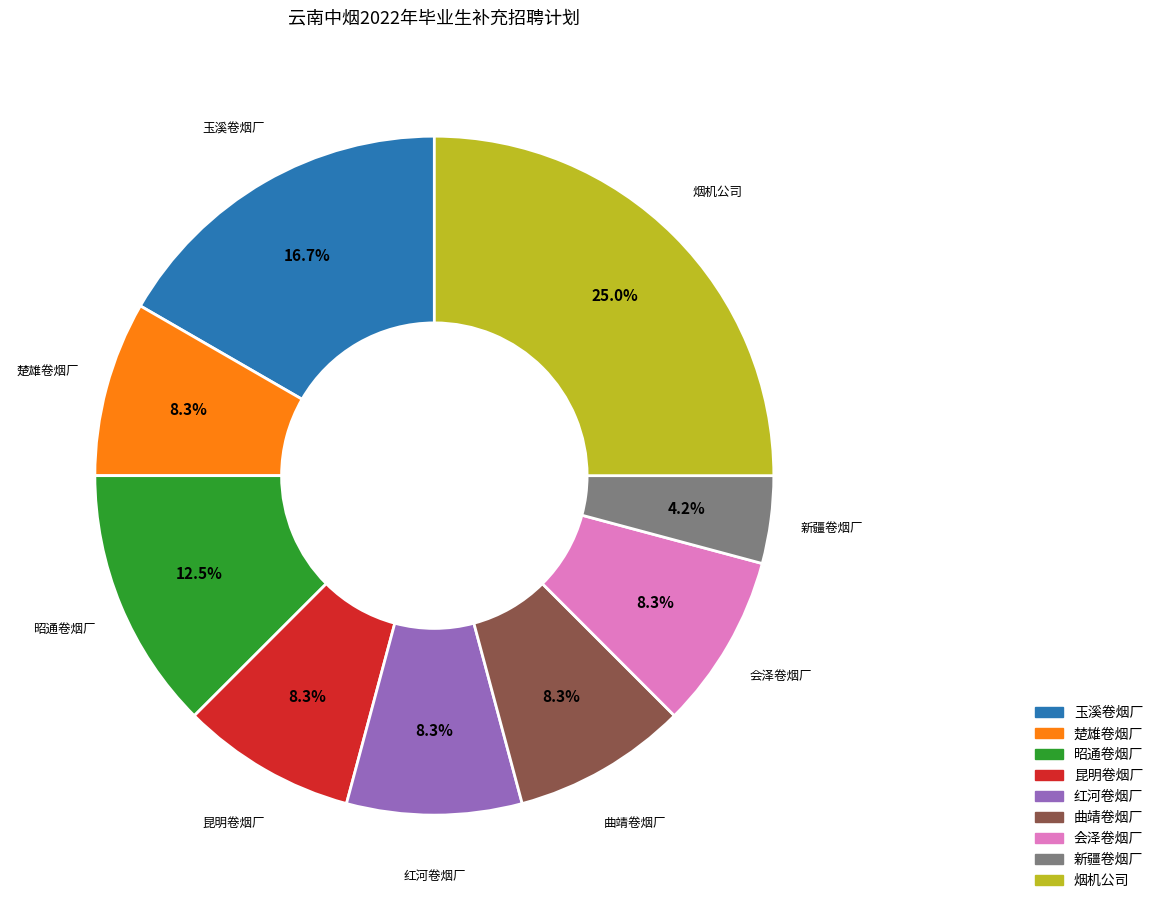

Is it true that 曲靖卷烟厂 is 3% of the pie?

False